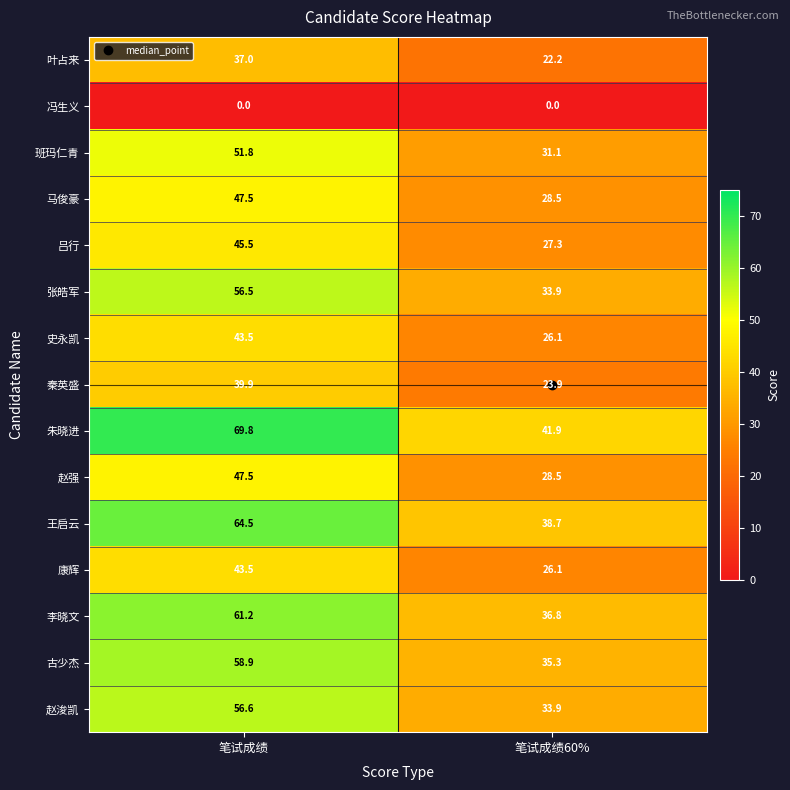

What is the difference between the 班玛仁青 values at 笔试成绩60% and 笔试成绩?

20.7